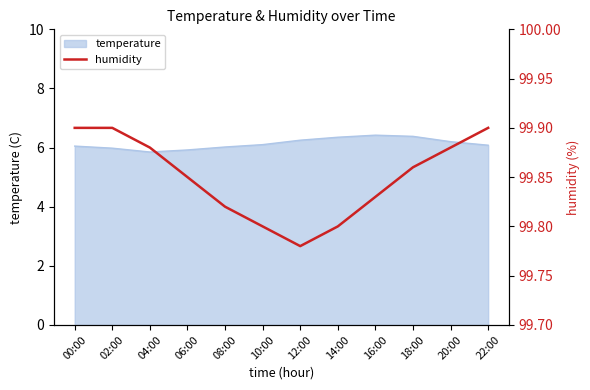

What is the change in value from 02:00 to 08:00?

-0.1